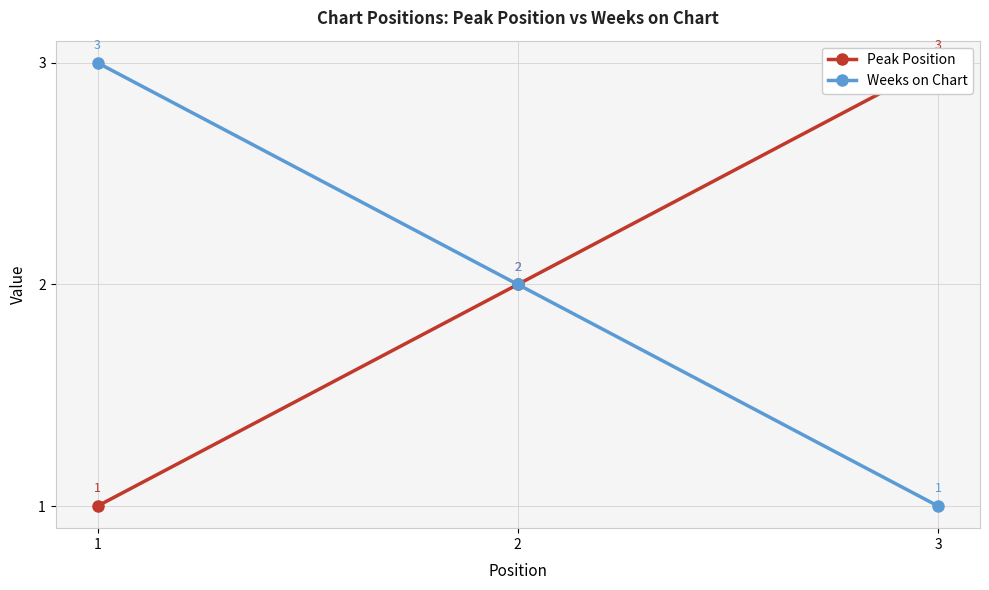

Which series has the largest total across all categories?

Peak Position